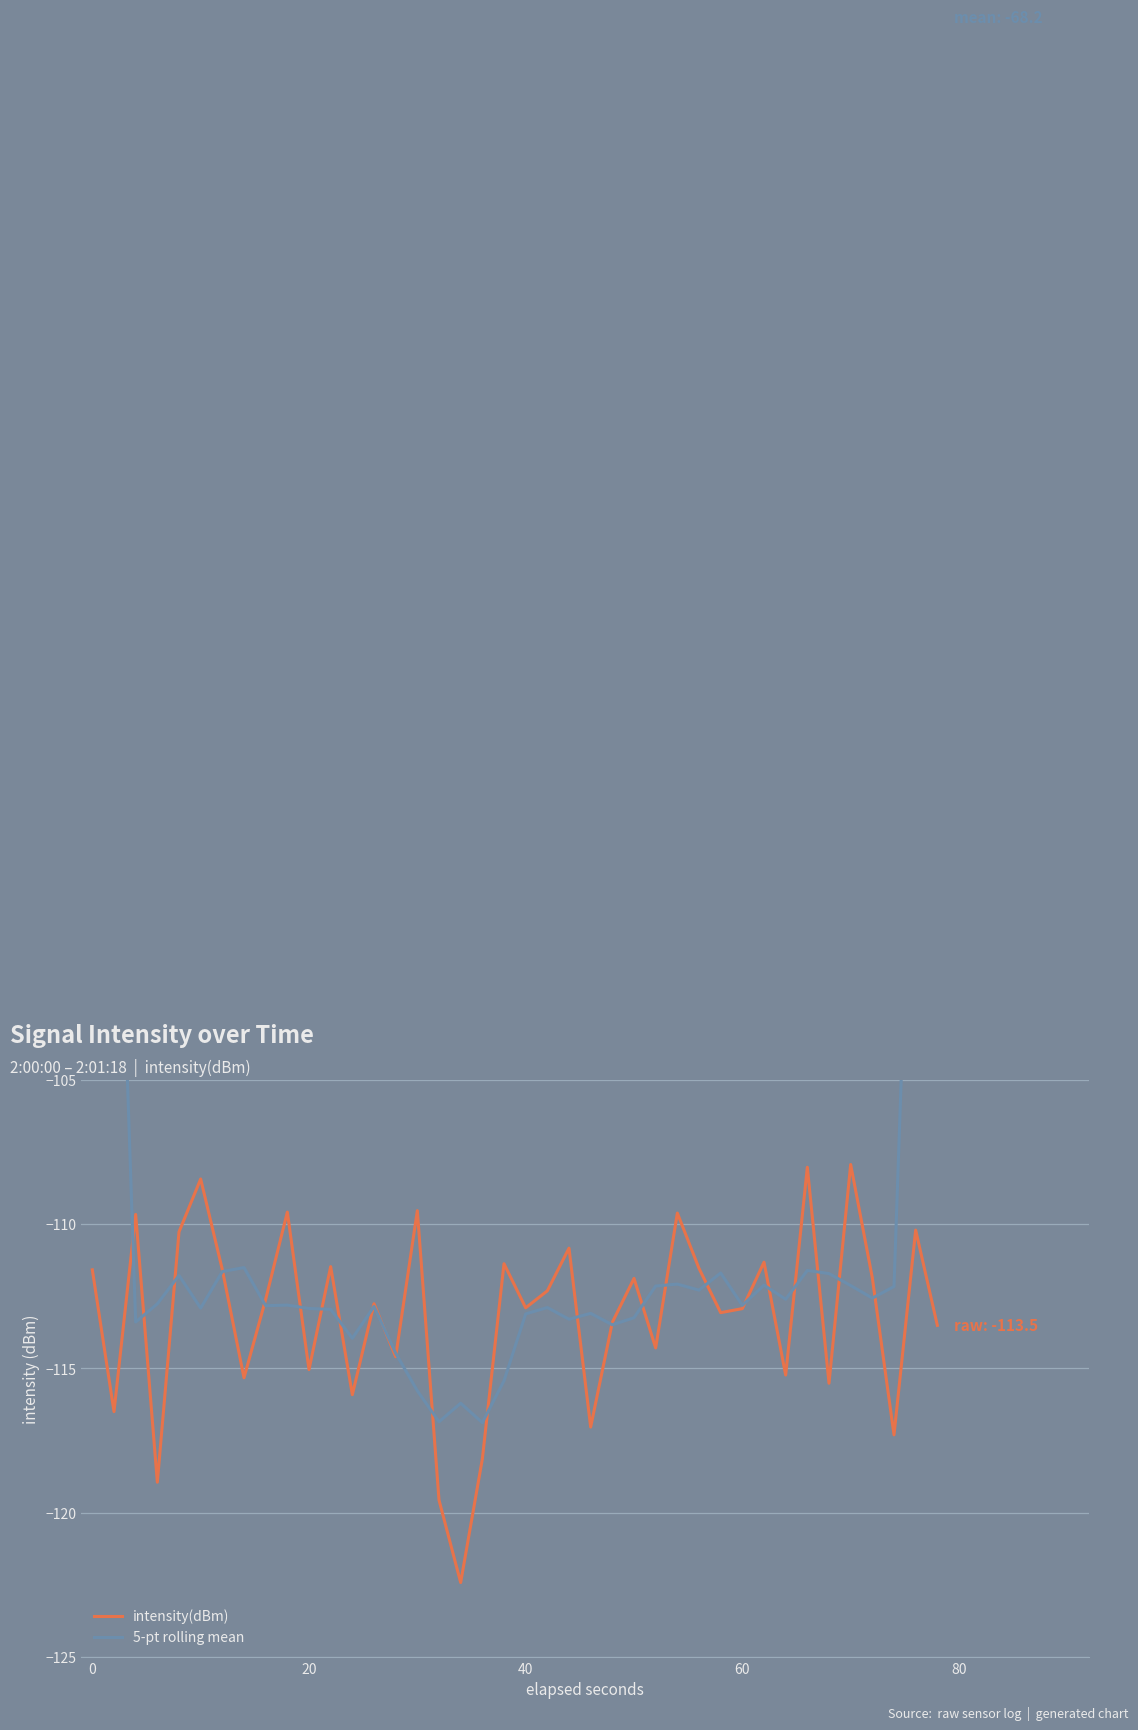

What are all the series names shown in the legend?

intensity(dBm), 5-pt rolling mean